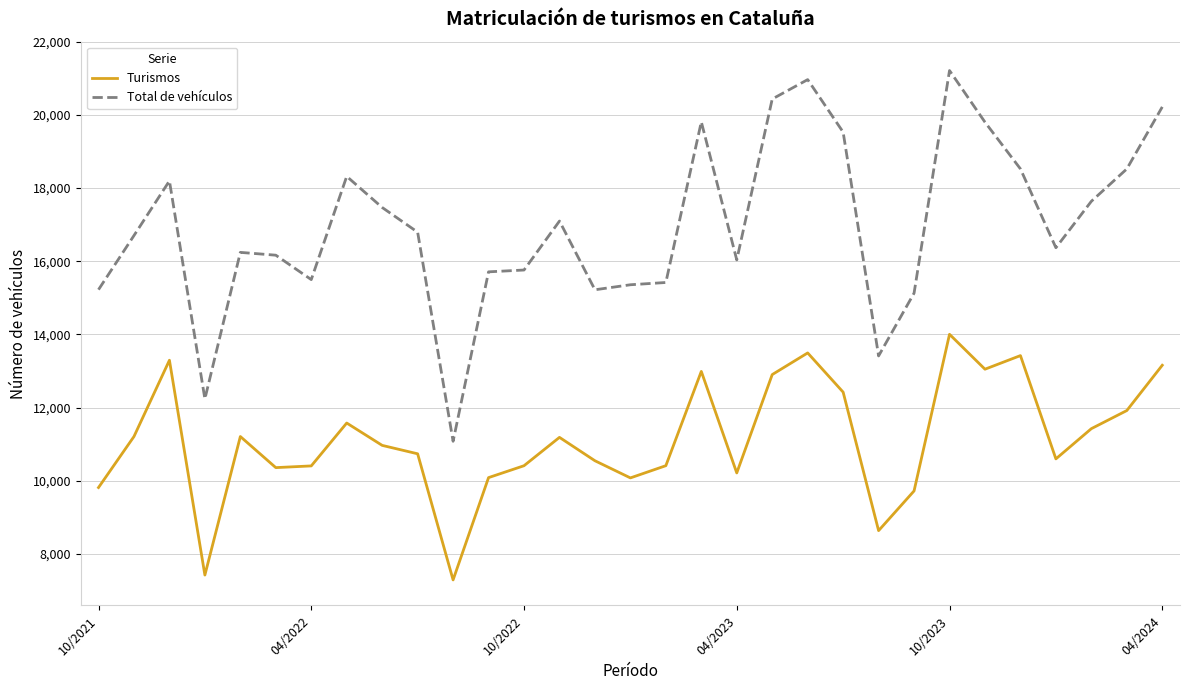

Which series has the largest total across all categories?

Total de vehículos